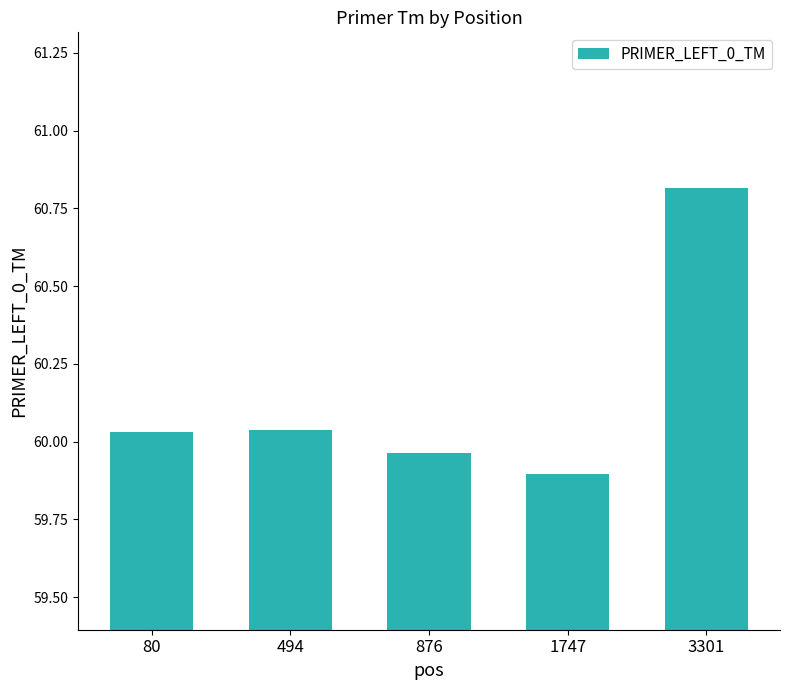

What is the change in value from 80 to 3301?

+0.8